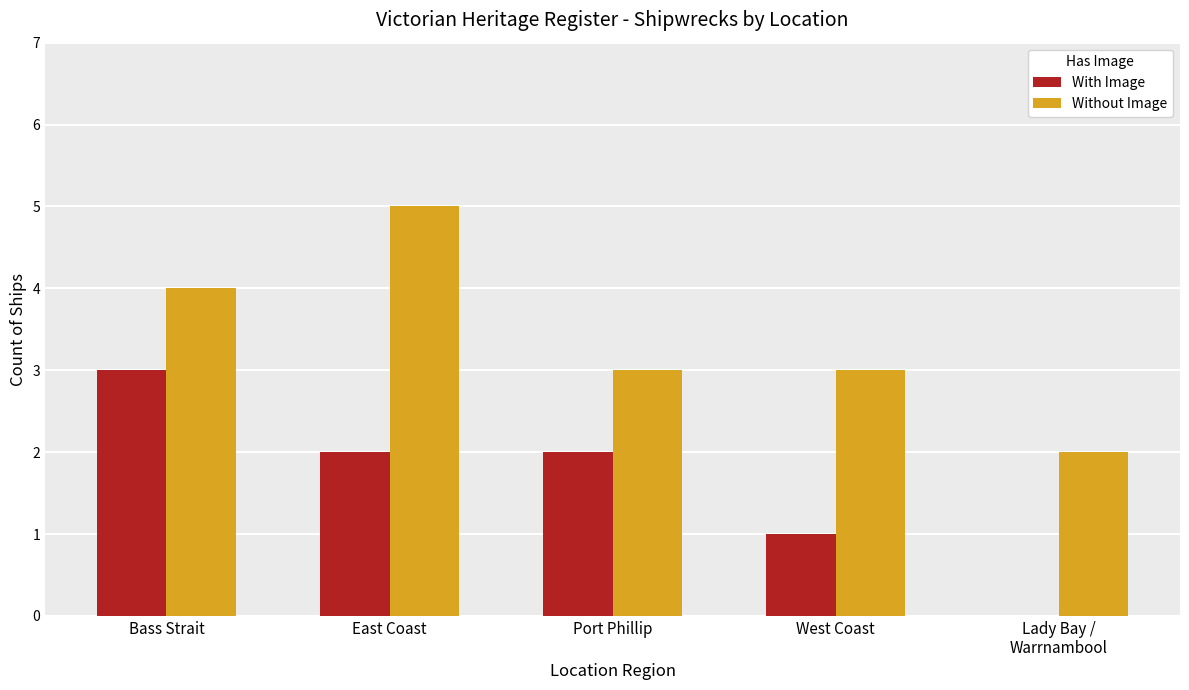

Between East Coast and Port Phillip, which series saw the biggest shift?

Without Image